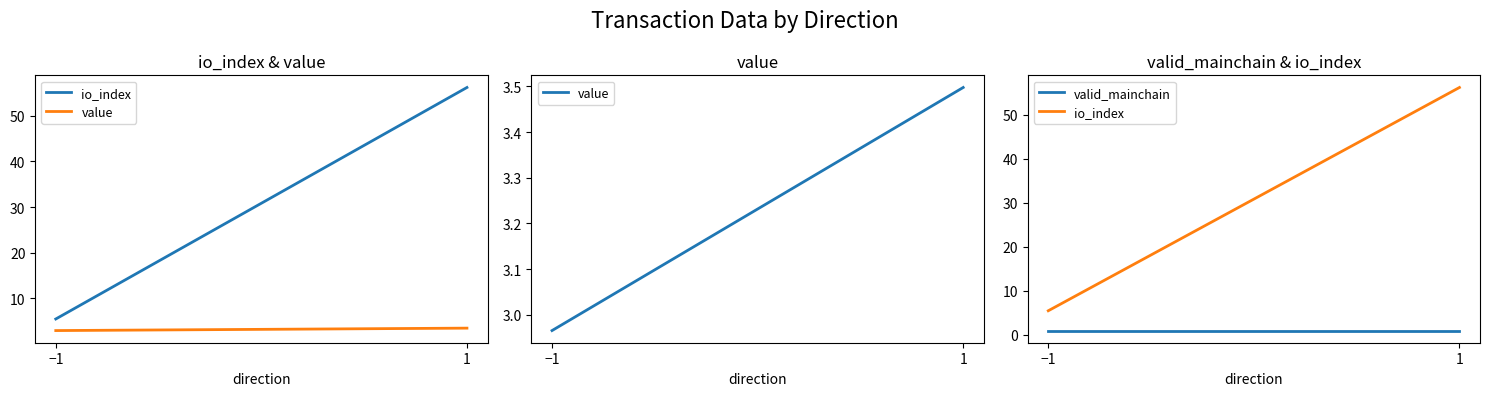

What are all the series names shown in the legend?

io_index, value, valid_mainchain